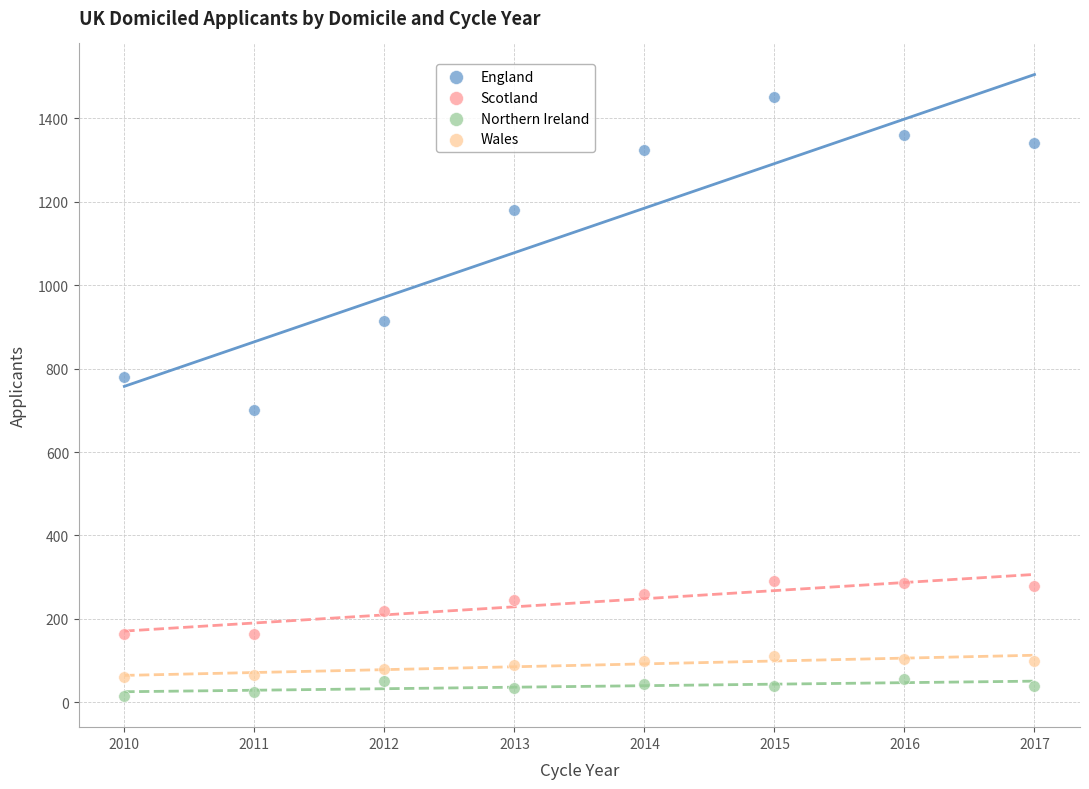

Which series contains the highest Y value?

England